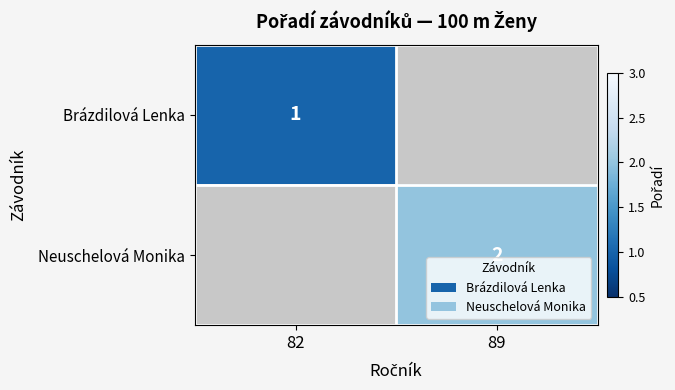

What is the greatest value displayed?

2.0